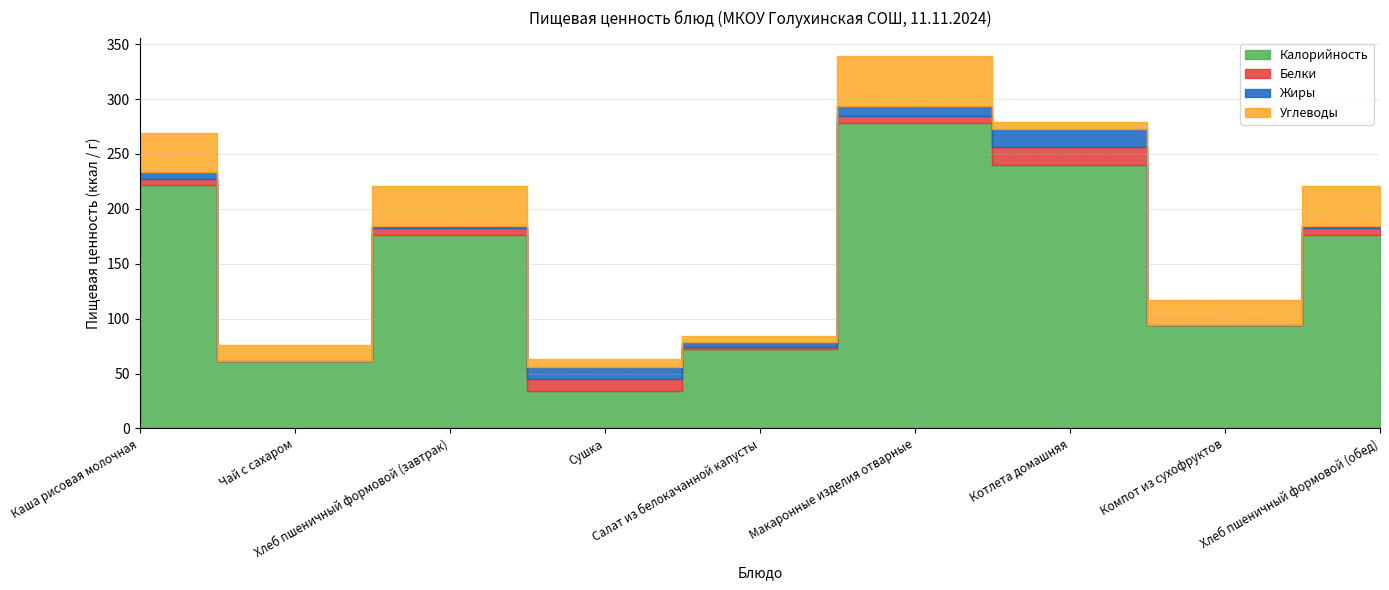

True or false: Калорийность has more than 0 points higher than both neighbors.

True